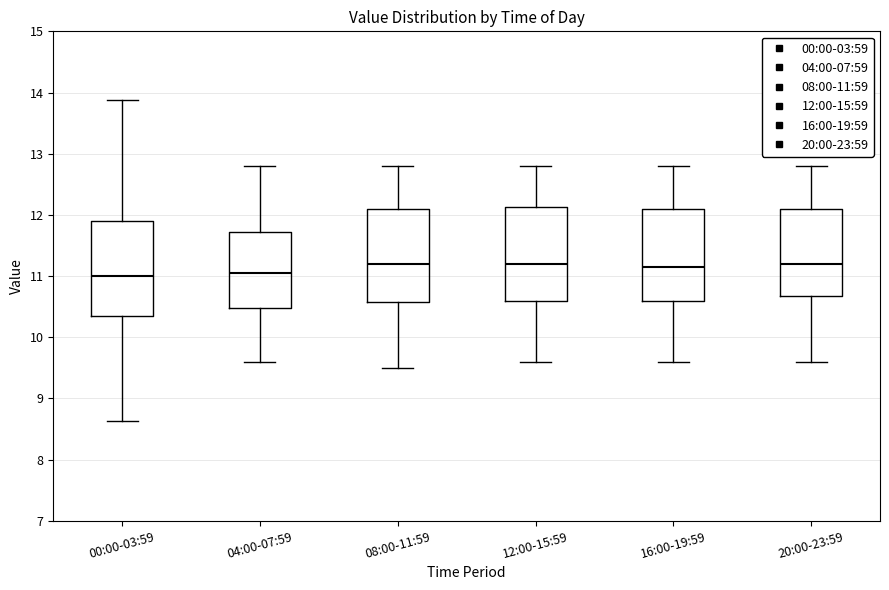

Reading left to right, transcribe this box plot: for each box, give where its median line is, the range the box spans, and where its two whiskers end, as read against the y-axis. The values are not printed on the chart, so give them approximately, as read against the axis.

00:00-03:59: median 11.0, box 10.4 to 11.9, whiskers 8.6 to 13.9
04:00-07:59: median 11.1, box 10.5 to 11.7, whiskers 9.6 to 12.8
08:00-11:59: median 11.2, box 10.6 to 12.1, whiskers 9.5 to 12.8
12:00-15:59: median 11.2, box 10.6 to 12.1, whiskers 9.6 to 12.8
16:00-19:59: median 11.2, box 10.6 to 12.1, whiskers 9.6 to 12.8
20:00-23:59: median 11.2, box 10.7 to 12.1, whiskers 9.6 to 12.8